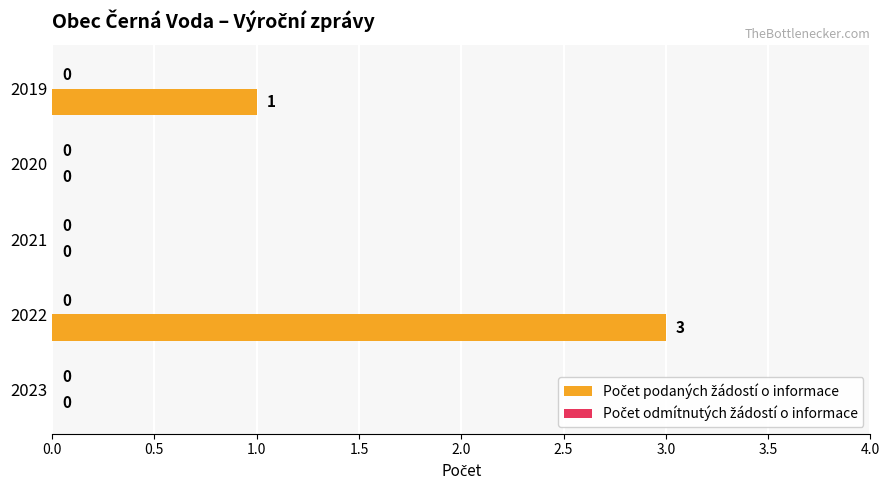

Which has a higher value, 2022 or 2021?

2022